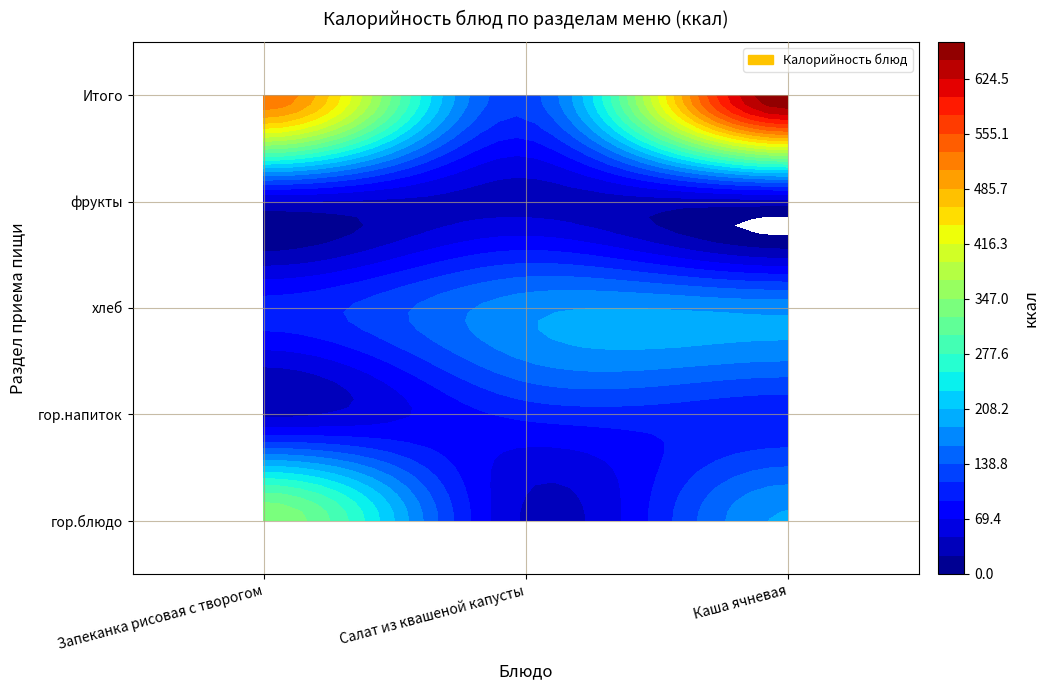

How many values in the Салат из квашеной капусты series are below 99?

2